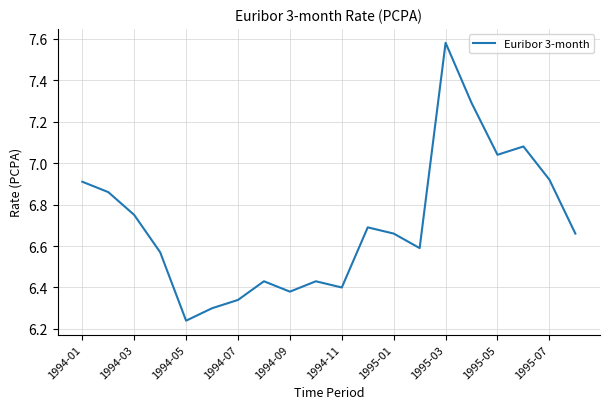

True or false: the data has more than 1 interior local peaks.

True